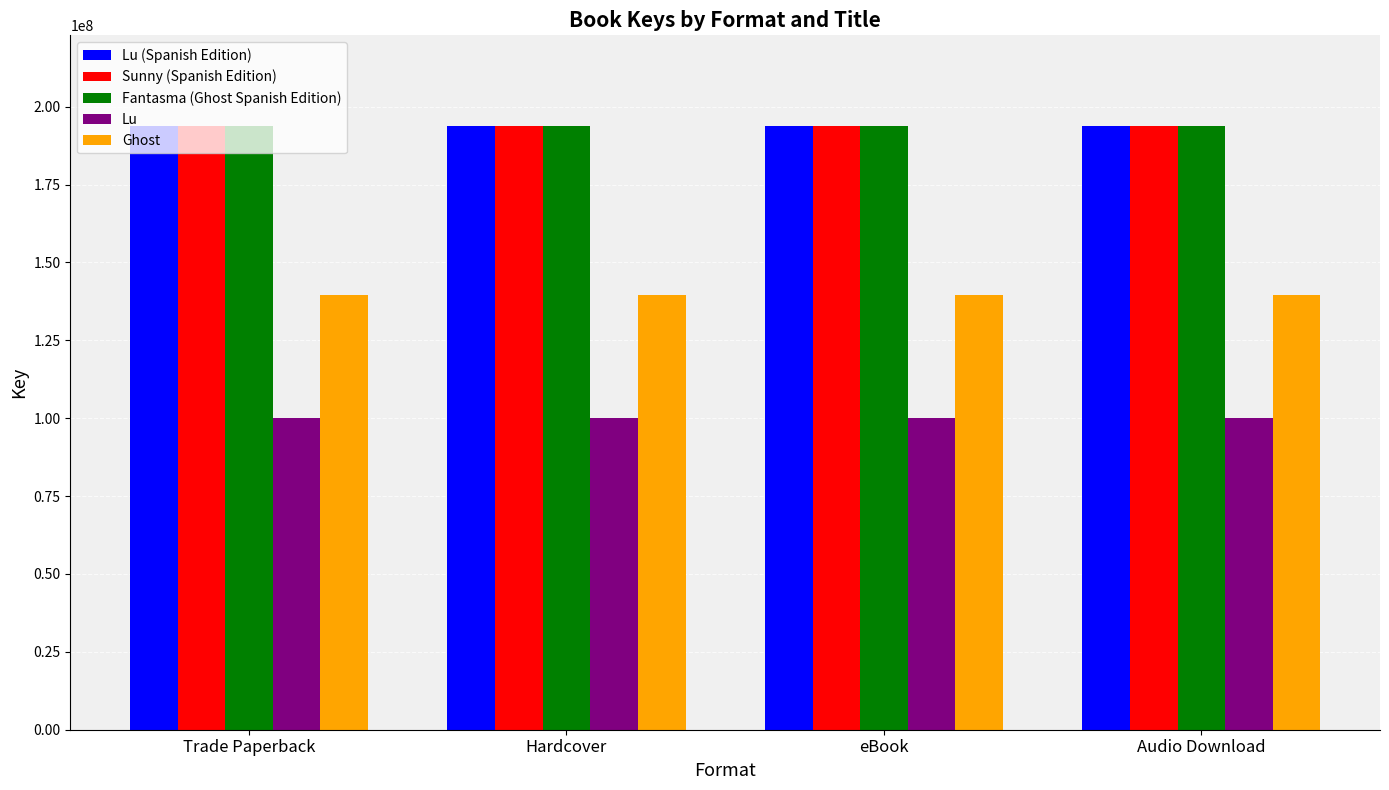

Does the chart contain any negative values?

No